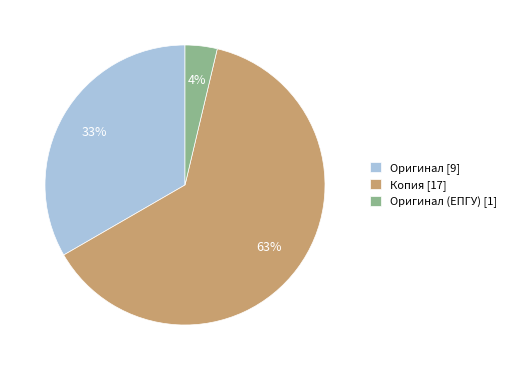

Which category has the smallest portion of the pie?

Оригинал (ЕПГУ) [1]